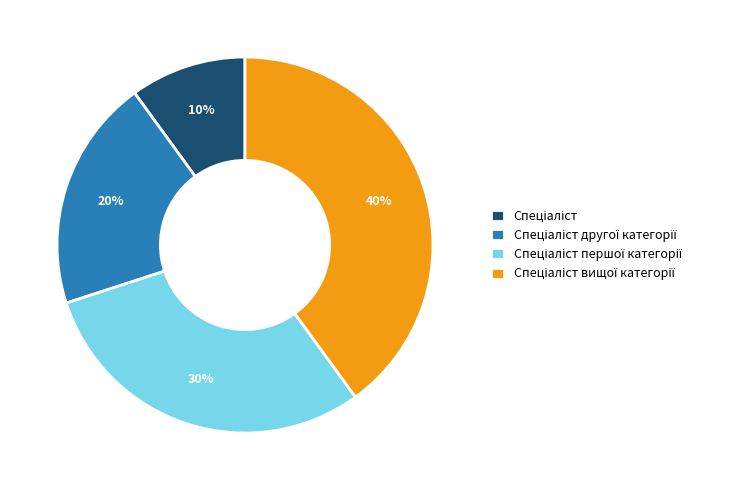

Count the number of slices in the pie.

4